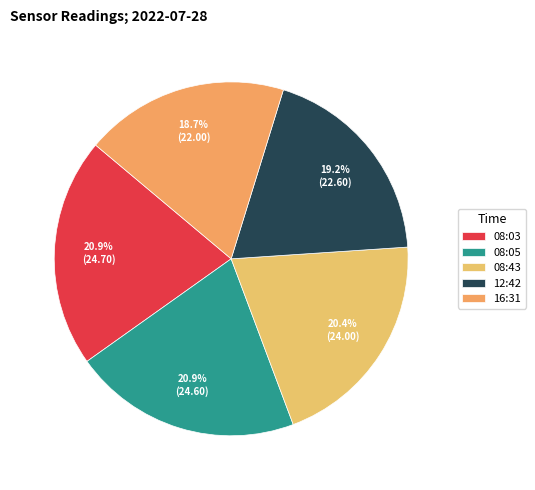

Which category has the biggest portion of the pie?

2022-07-28T08:03:11.144Z